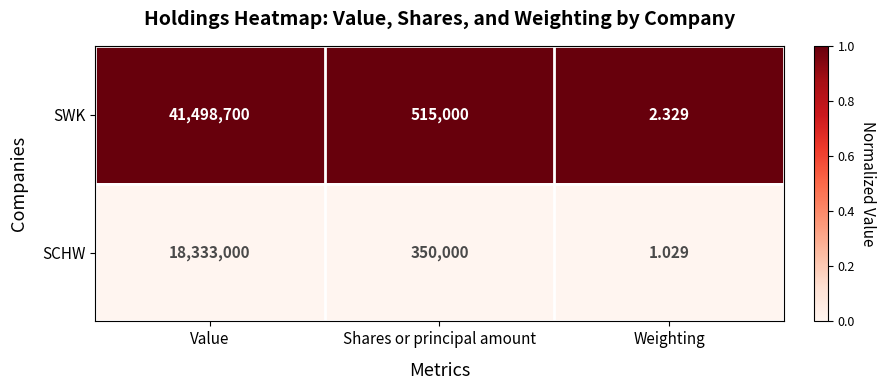

Which series has the widest spread of values?

SWK